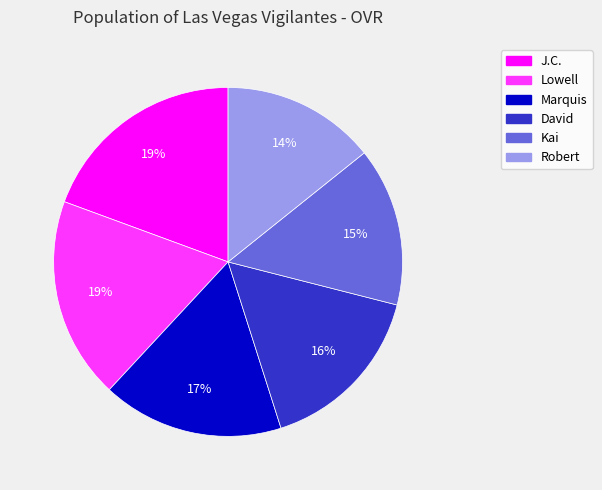

The David slice represents 29% of the pie. True or false?

False